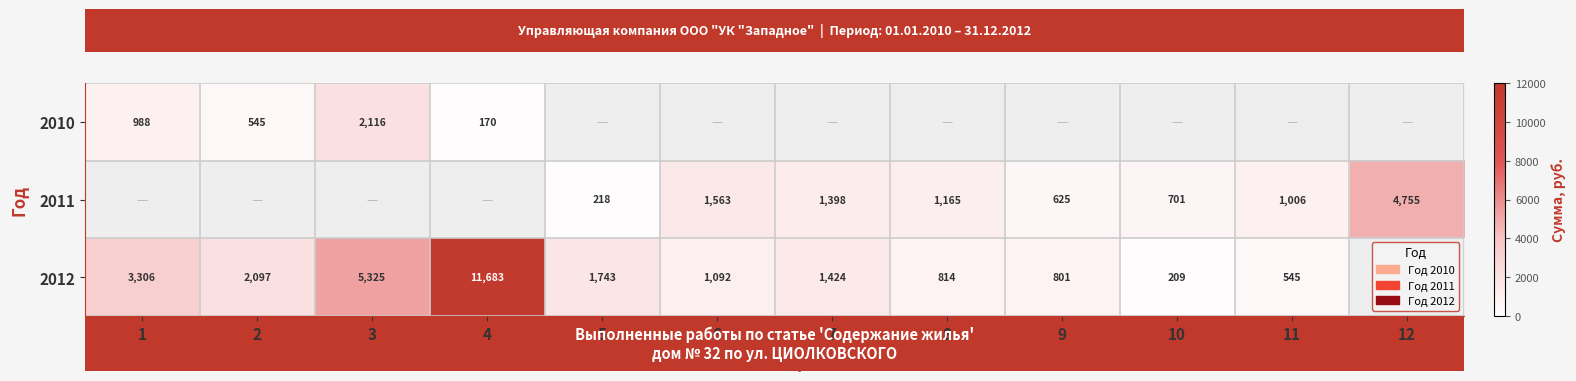

True or false: 2011 has a value of 624.6 at 9.

True